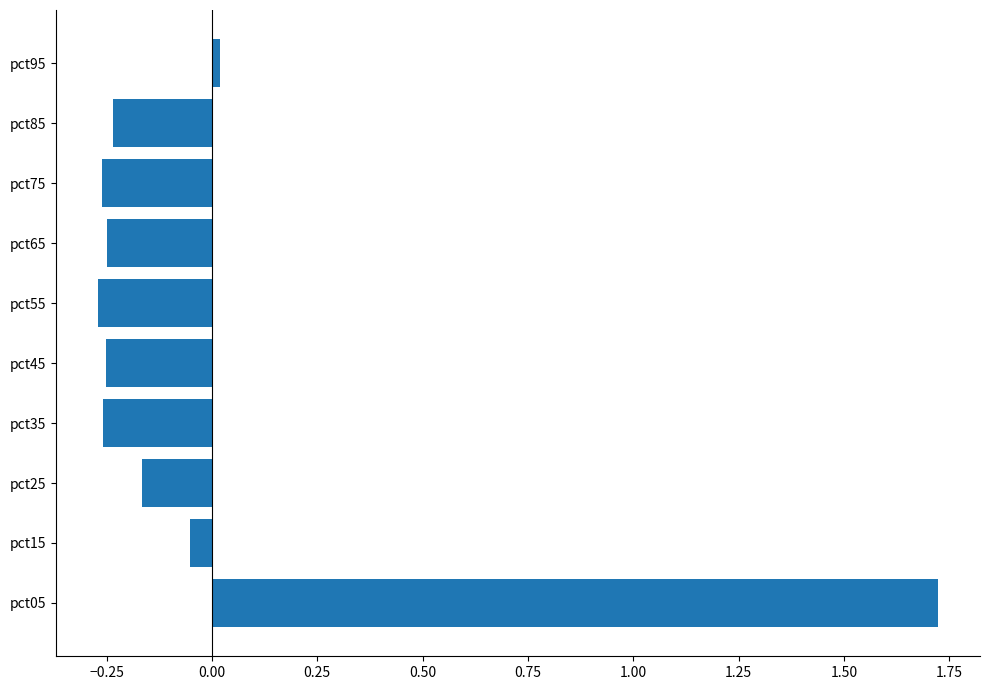

Where is the data nearest to the value 0?

pct95